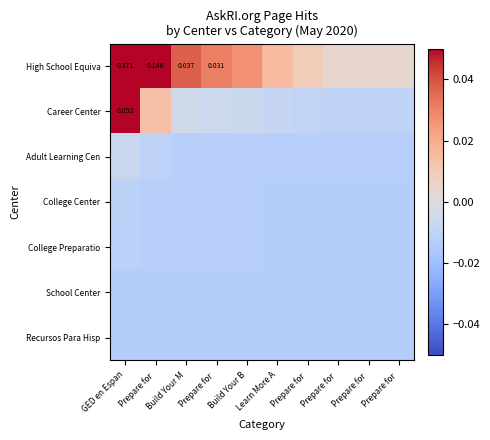

True or false: High School Equiva has a value of 0.0 at Learn More A.

False